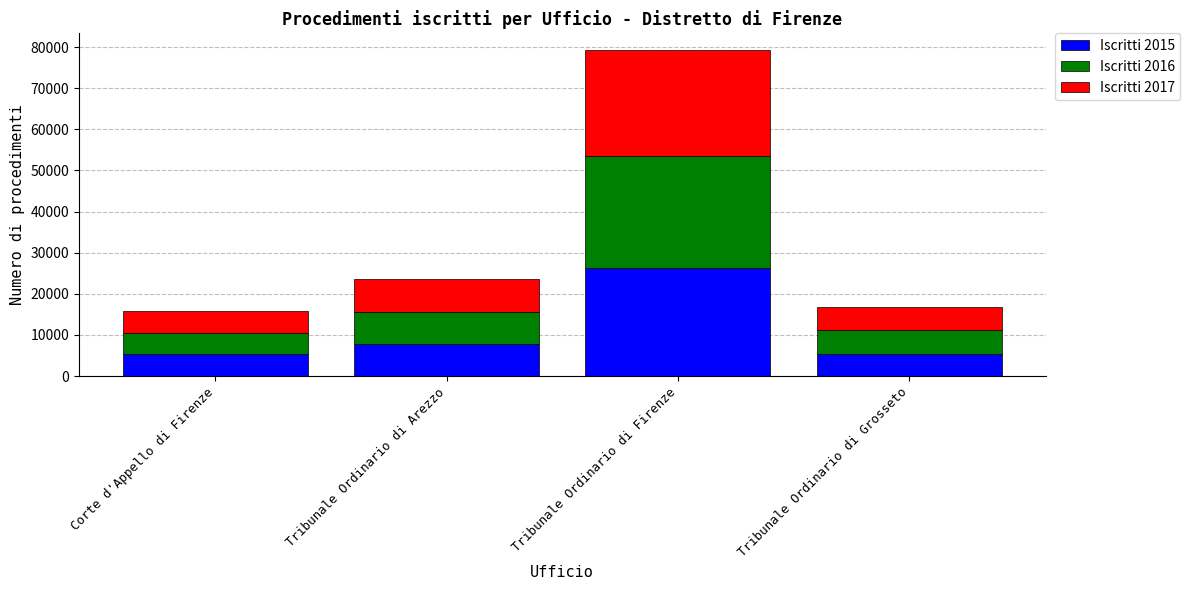

How many data points does each series have?

4